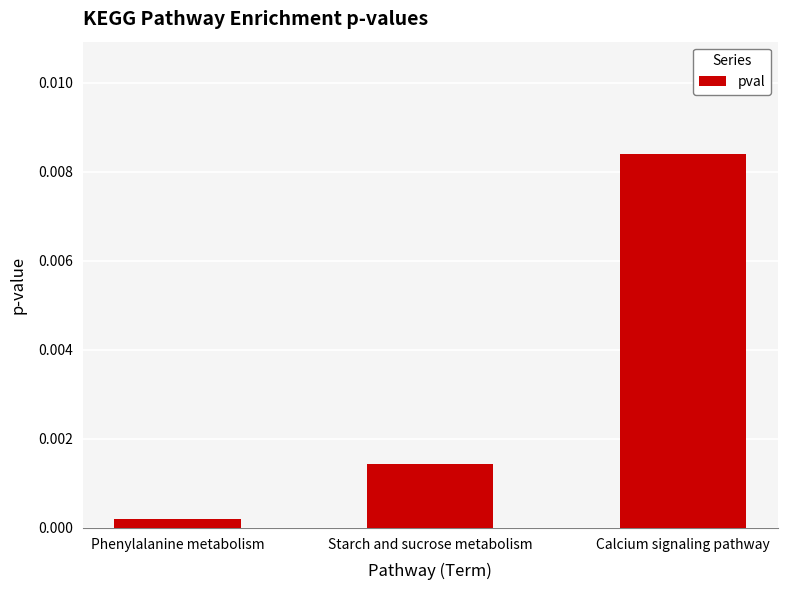

Which has a higher value, Starch and sucrose metabolism or Calcium signaling pathway?

Calcium signaling pathway